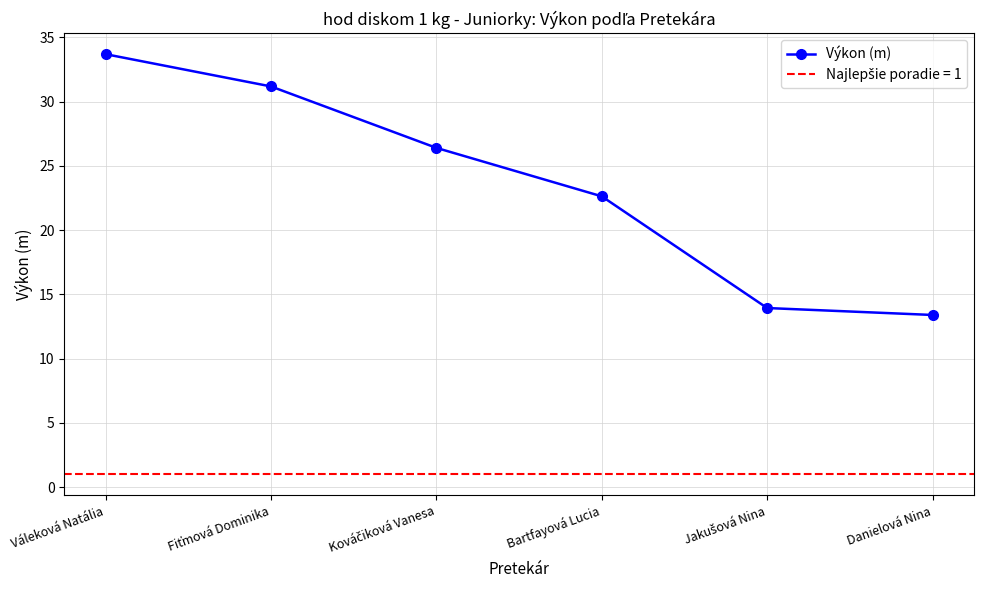

What is the average value?

23.5